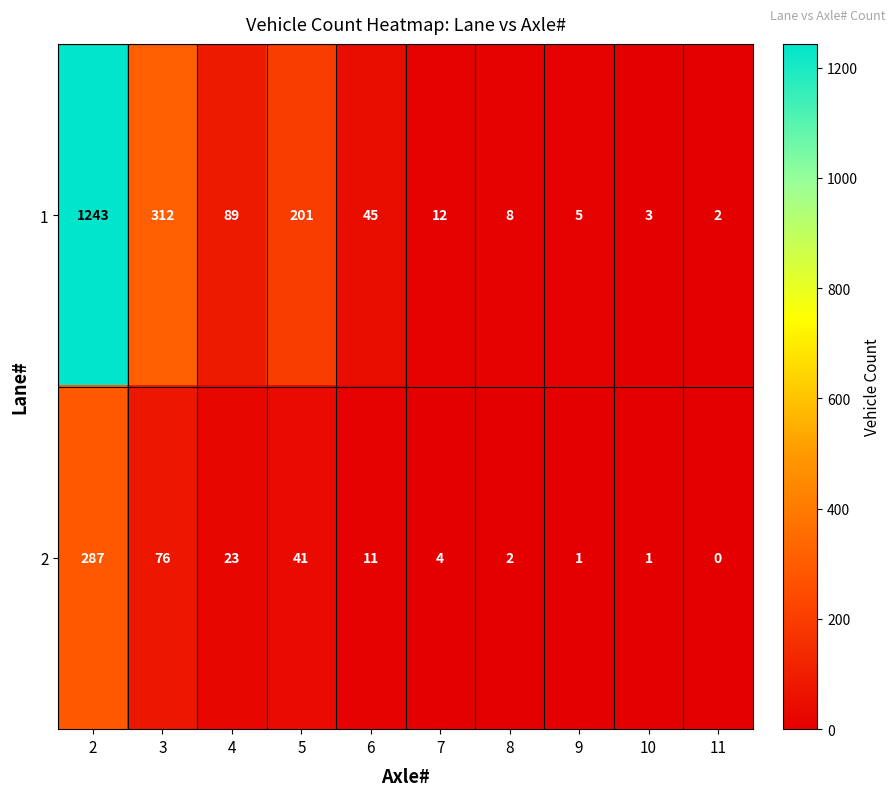

What is the total value across all series at 3?

388